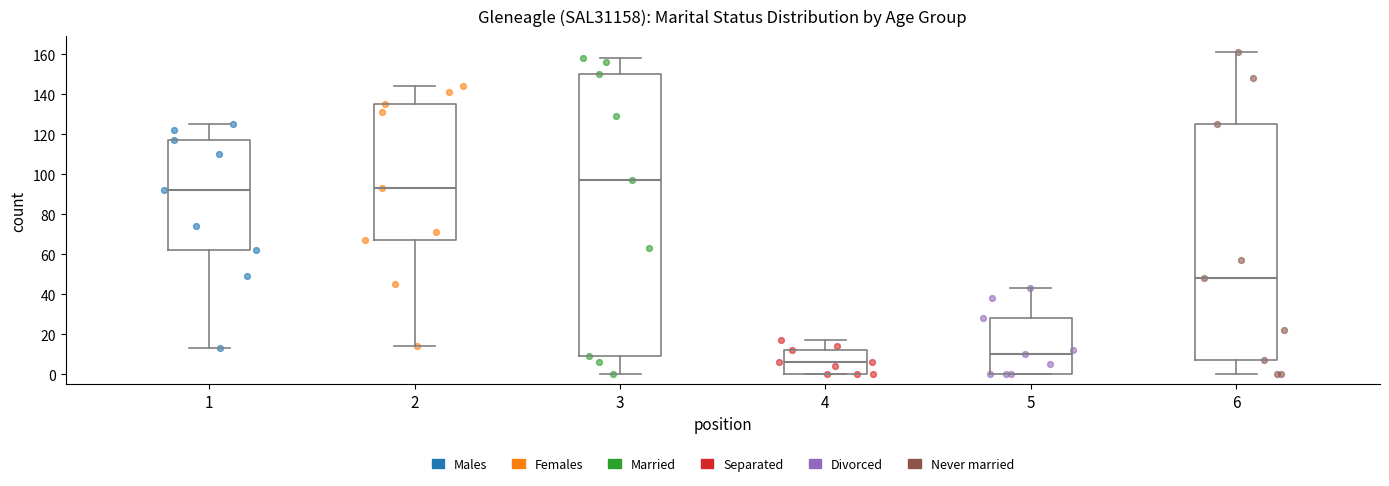

Reading left to right, transcribe this box plot: for each box, give where its median line is, the range the box spans, and where its two whiskers end, as read against the y-axis. The values are not printed on the chart, so give them approximately, as read against the axis.

1: median 92, box 62 to 118, whiskers 14 to 126
2: median 94, box 68 to 136, whiskers 14 to 144
3: median 98, box 10 to 150, whiskers 0 to 158
4: median 6, box 0 to 12, whiskers 0 to 18
5: median 10, box 0 to 28, whiskers 0 to 44
6: median 48, box 8 to 126, whiskers 0 to 162